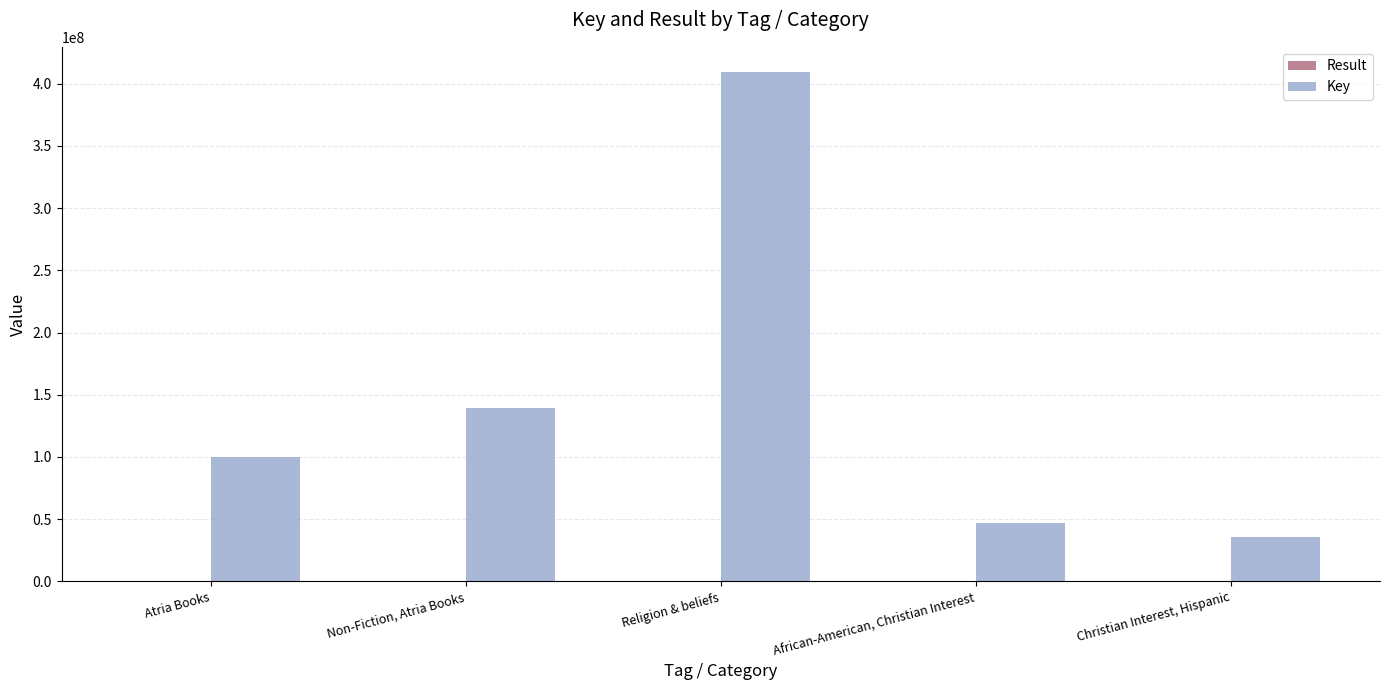

Are the bars horizontal?

No